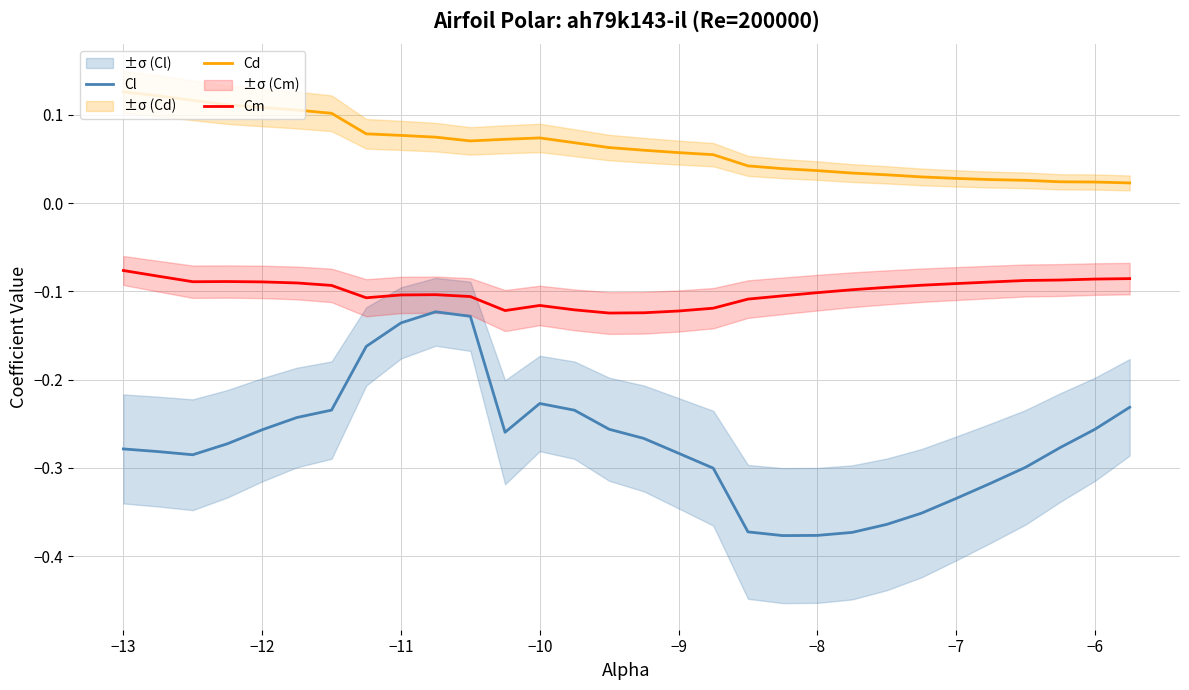

True or false: Cl and Cd intersect in this chart.

False